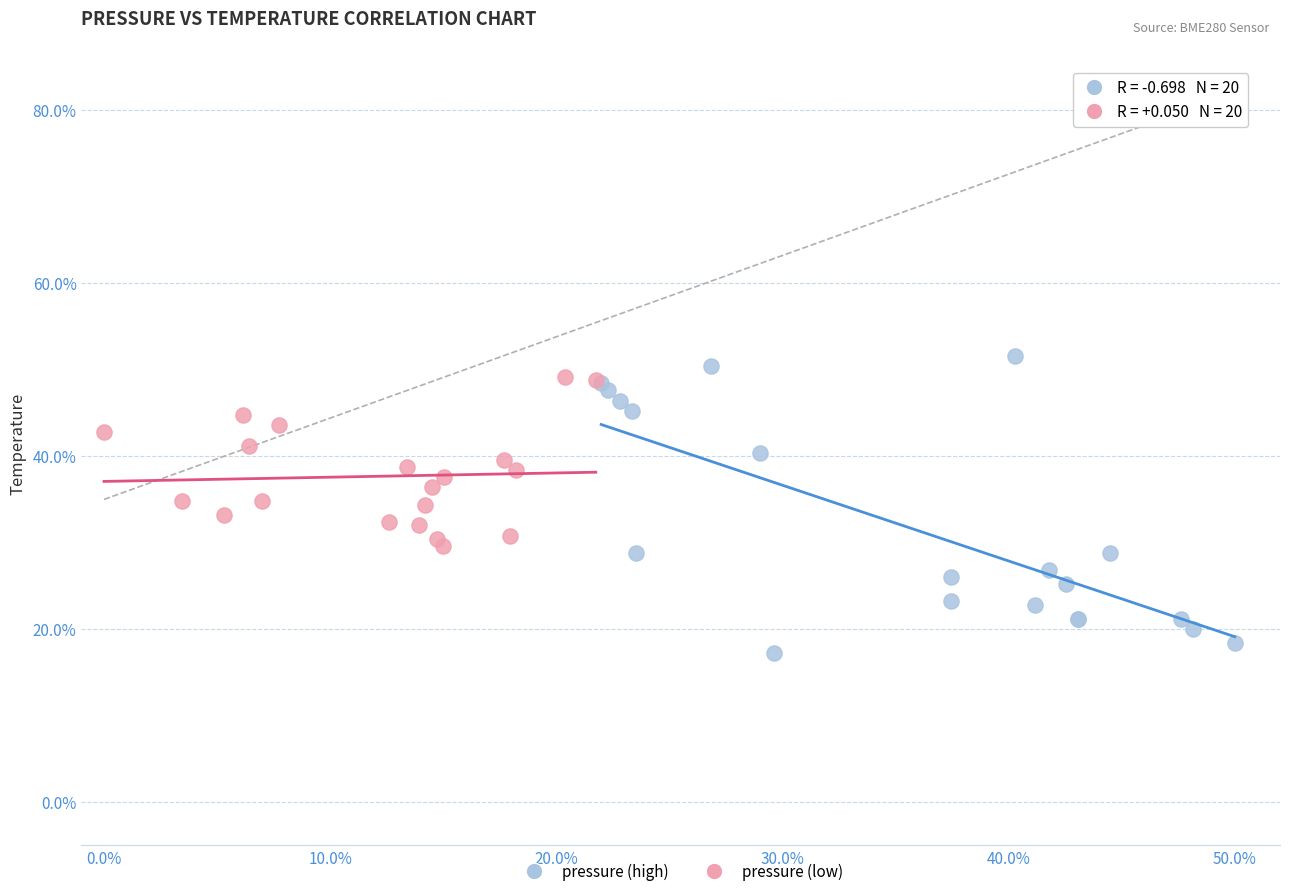

Which series has the widest spread of Y values?

pressure (high)